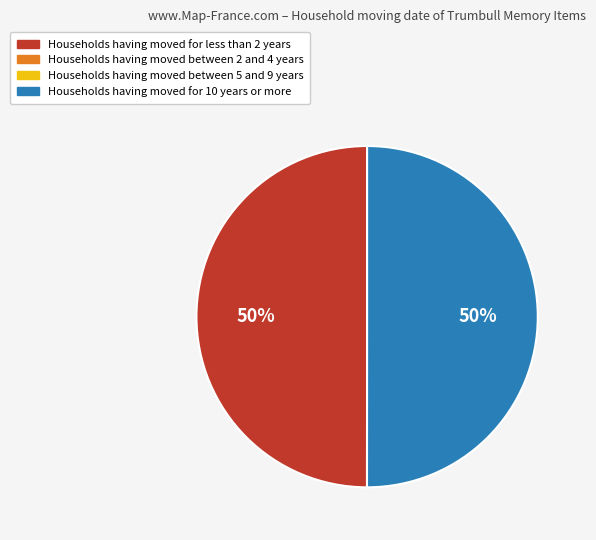

To the nearest percent, what is the average slice percentage?

50%